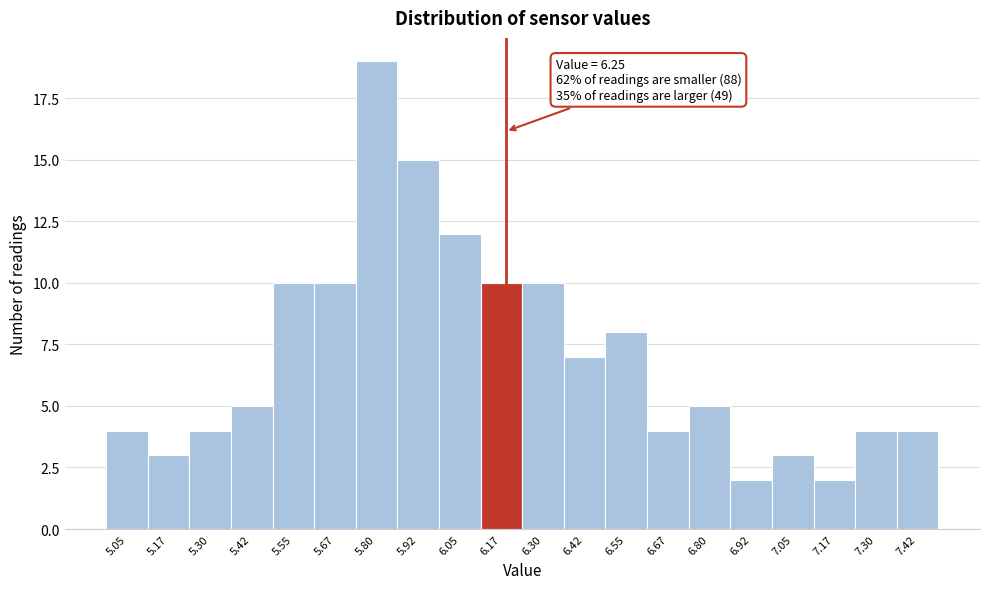

Reading left to right, extract all data points from this chart.

4	3	4	5	10	10	19	15	12	10	10	7	8	4	5	2	3	2	4	4